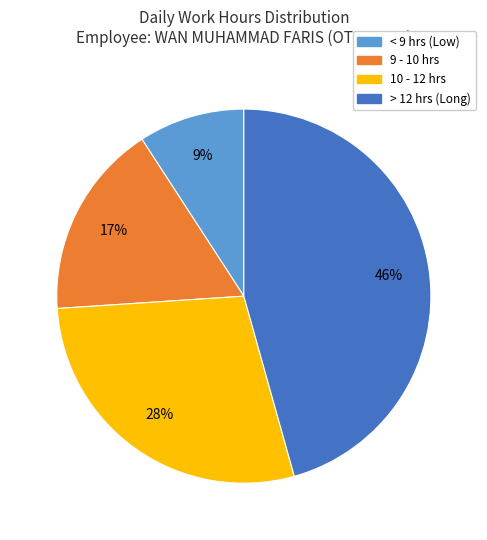

To the nearest percent, what is the average slice percentage?

25%